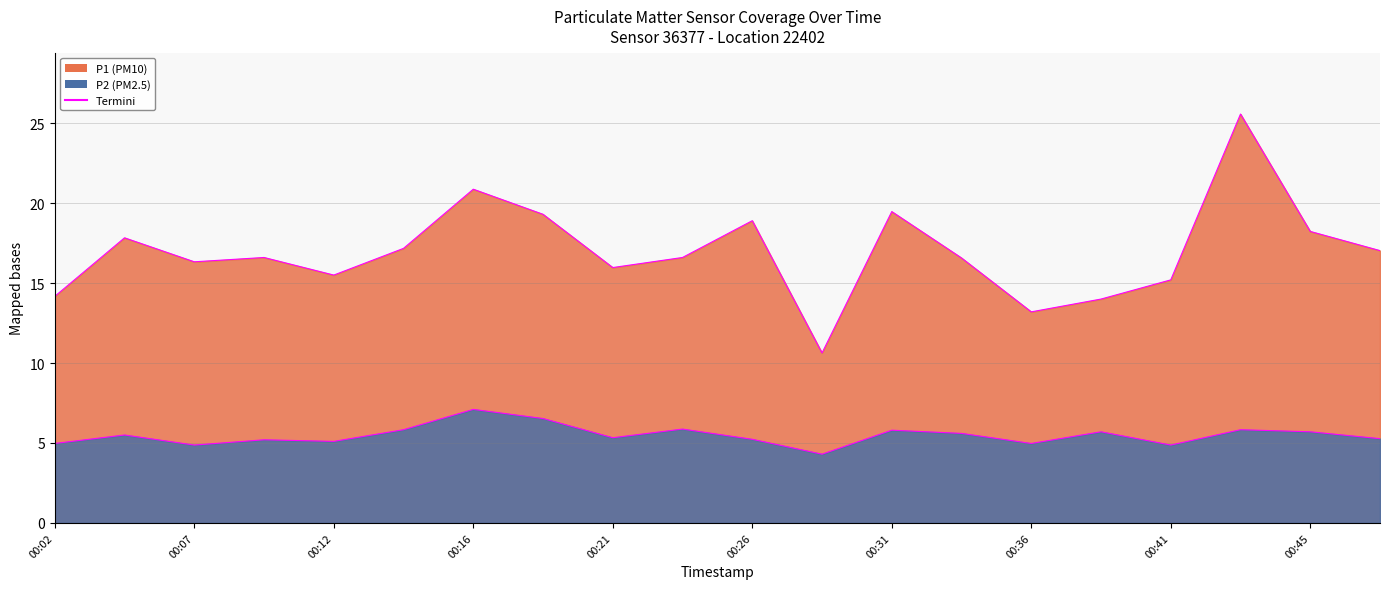

At which label is P2 closest to 5?

00:02